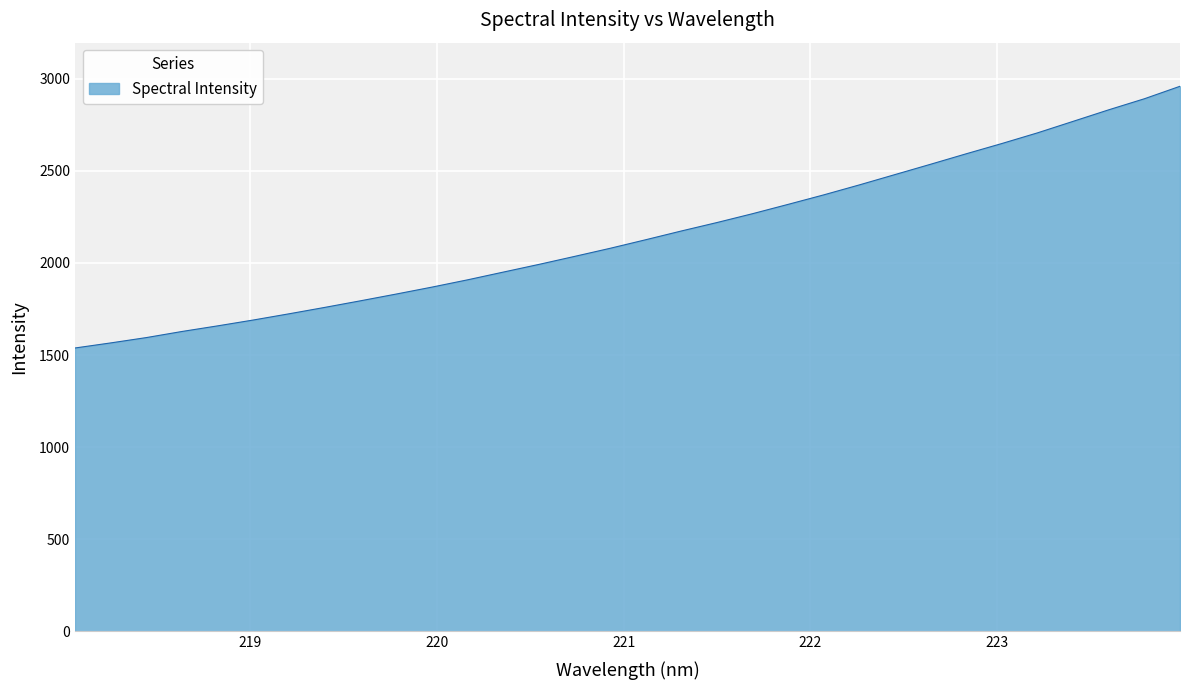

What is the difference between the maximum and minimum values?

1420.7